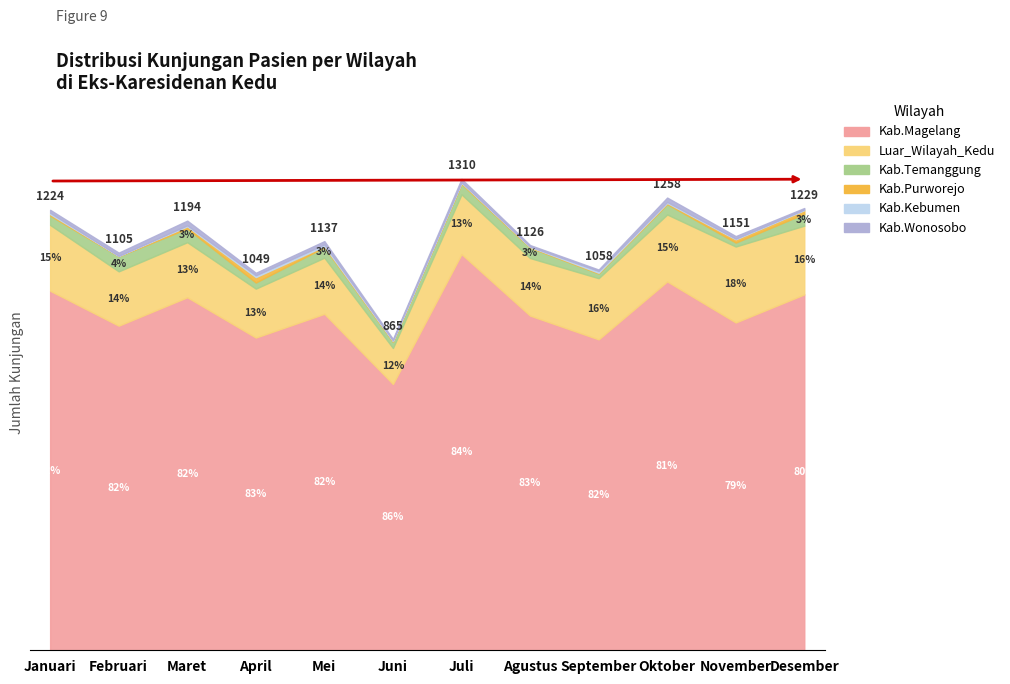

Where is Luar_Wilayah_Kedu nearest to the value 155?

Mei